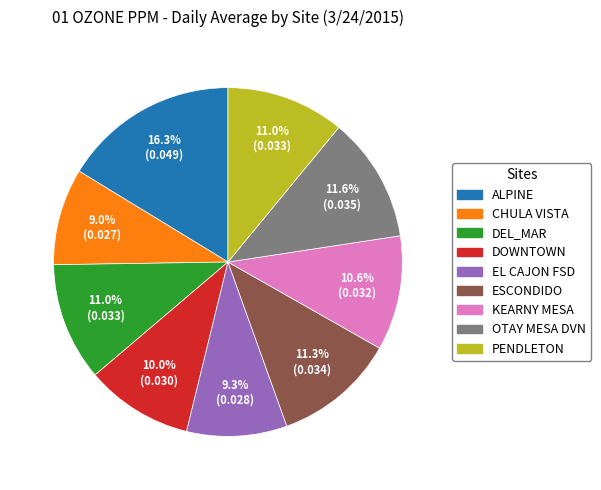

Does any single category account for the majority?

No